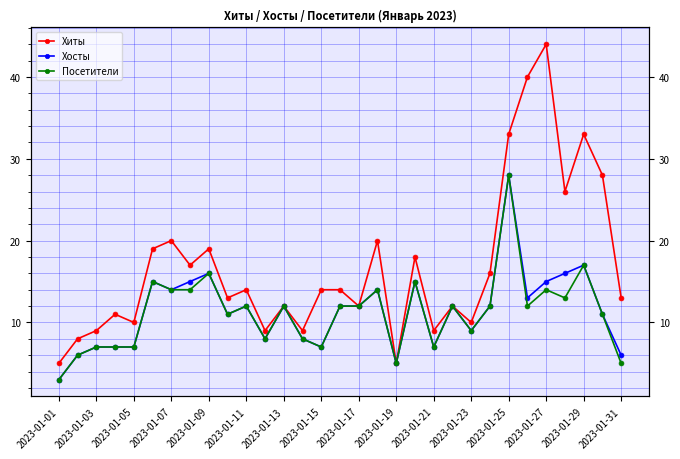

What is the difference between the highest and lowest values at 2023-01-23?

1